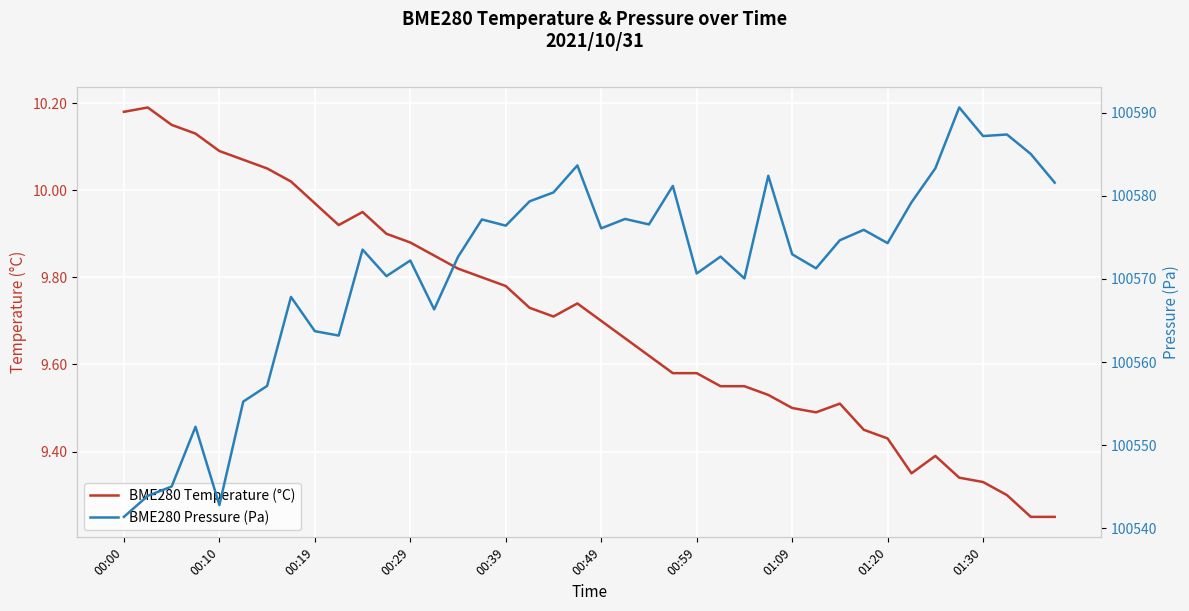

Which series has the largest total across all categories?

BME280 Pressure (Pa)